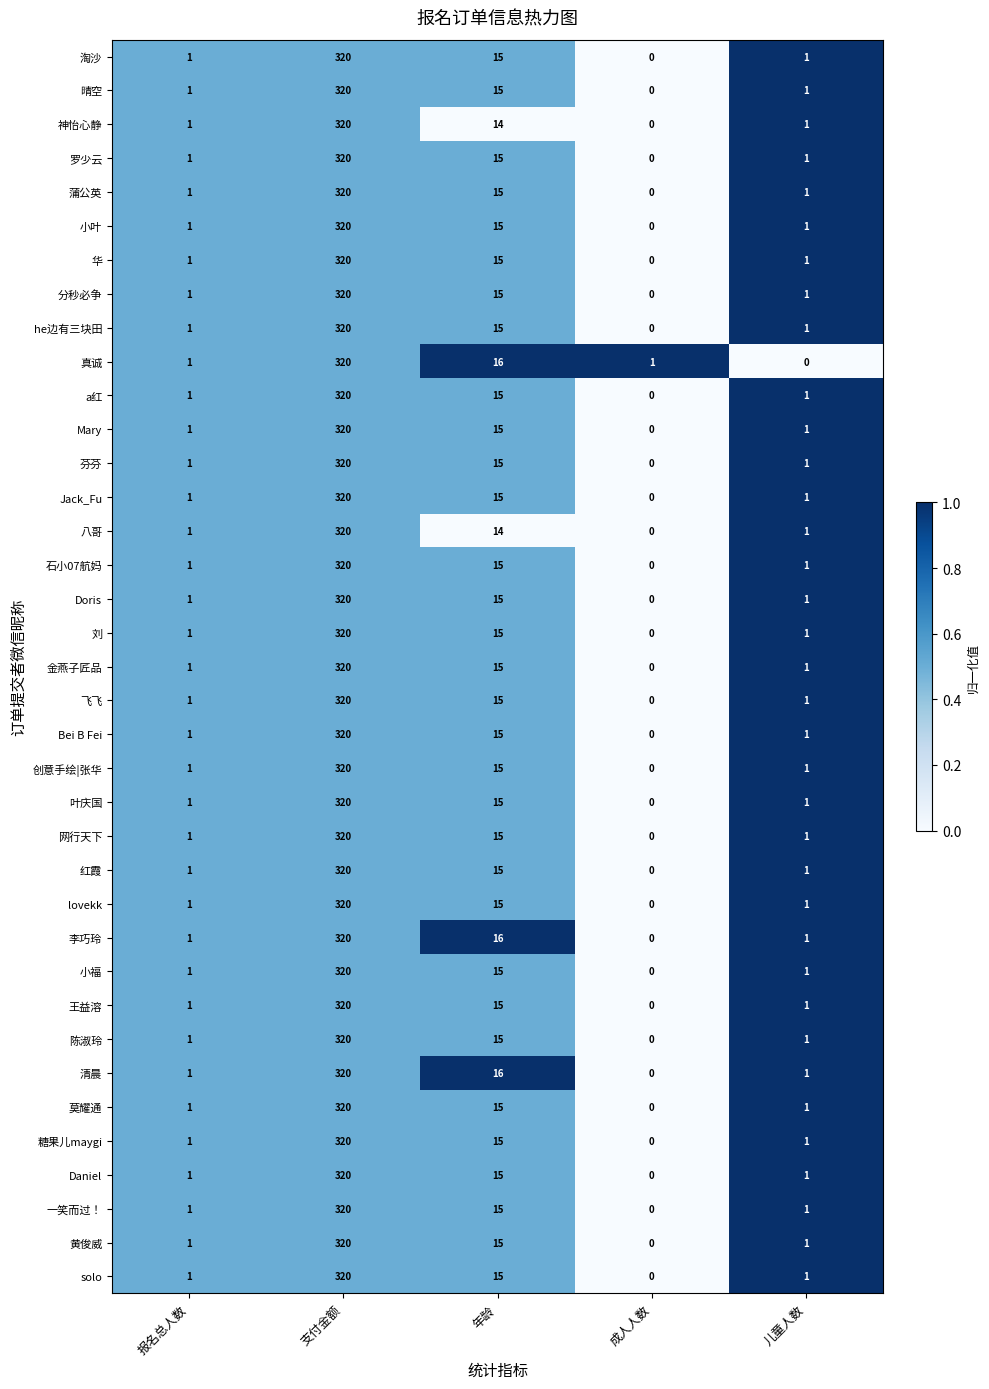

Is it true that 刘 equals 140 at 支付金额?

False